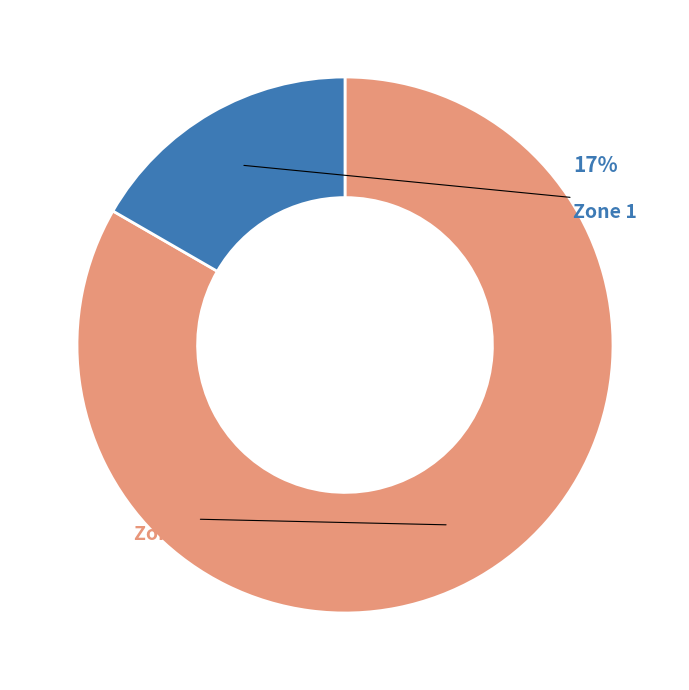

The Zone 1 slice represents 17% of the pie. True or false?

True